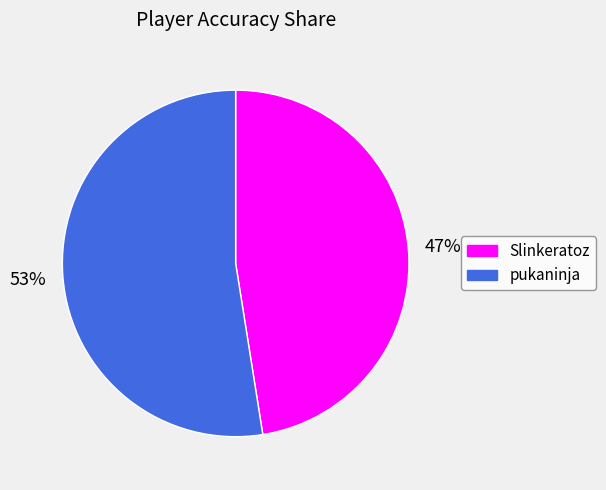

What is the largest slice in the pie chart?

pukaninja